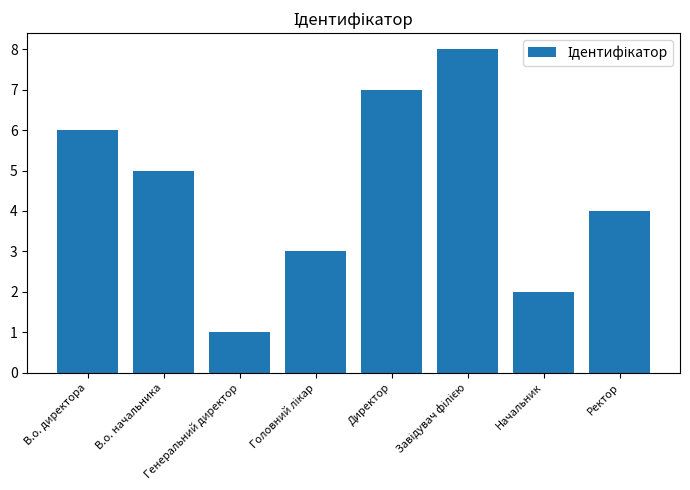

Are the bars grouped side by side (vs. stacked)?

No